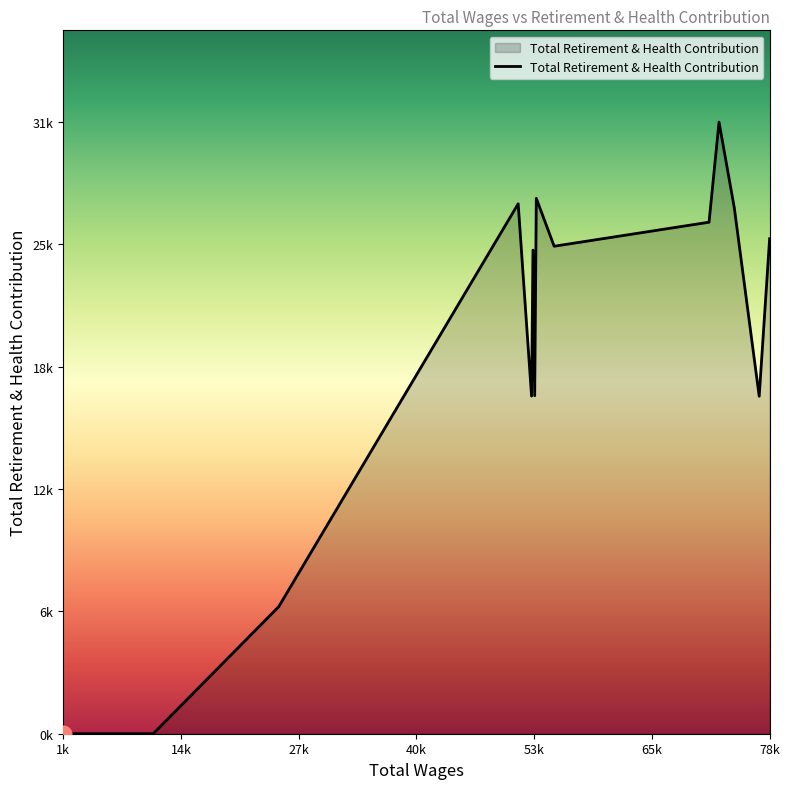

At which category does the chart reach its minimum across all series?

11586.0